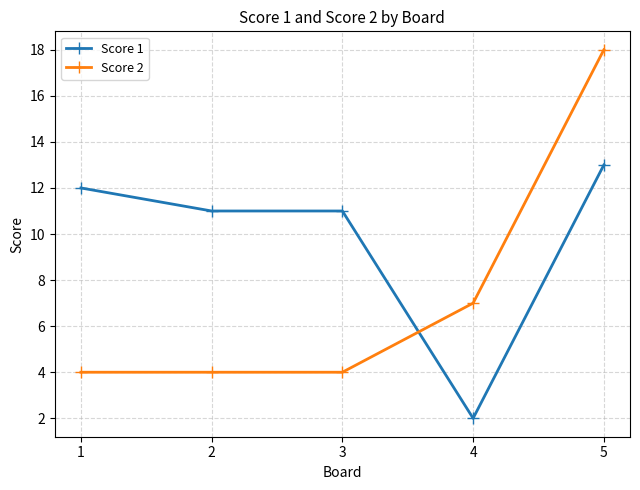

Reading left to right, extract all data points from this chart.

Score 1: 12	11	11	2	13
Score 2: 4	4	4	7	18